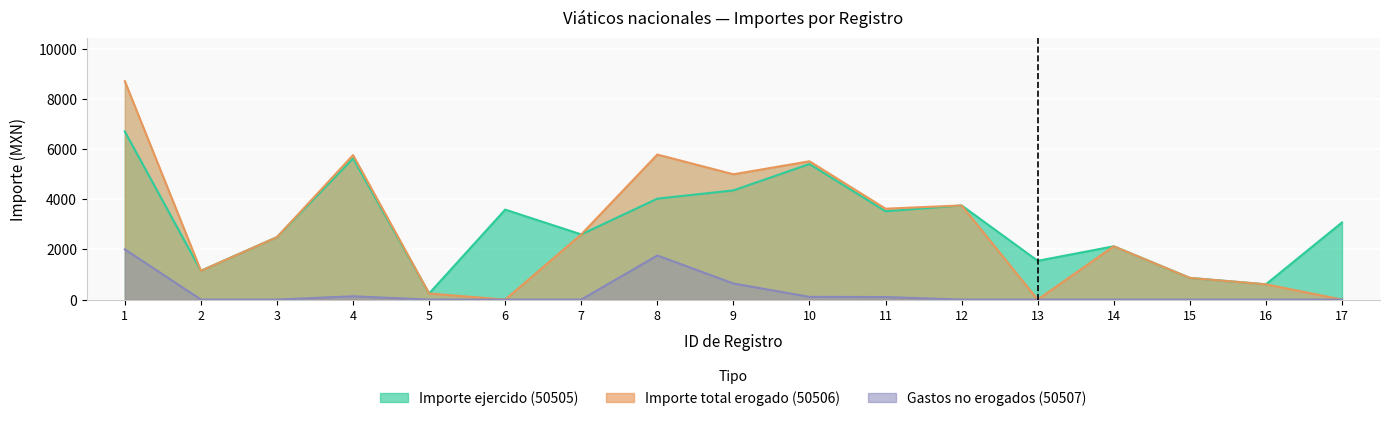

True or false: Importe total erogado (50506) and Importe ejercido (50505) intersect in this chart.

False